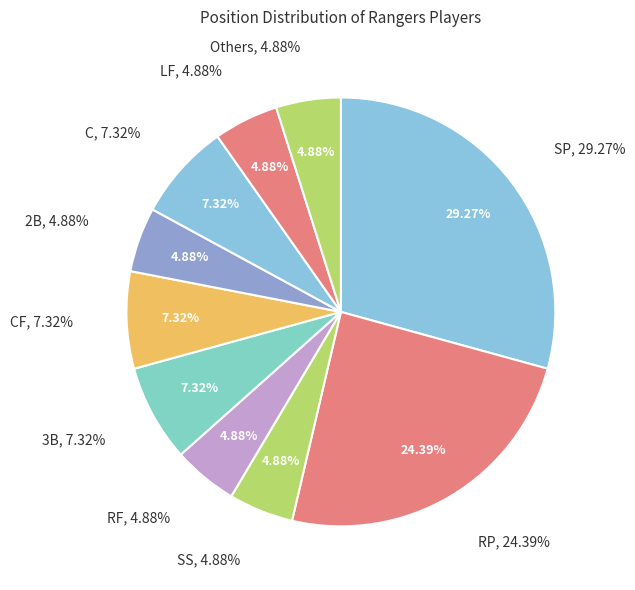

To the nearest percent, what percentage of the pie is RF?

5%